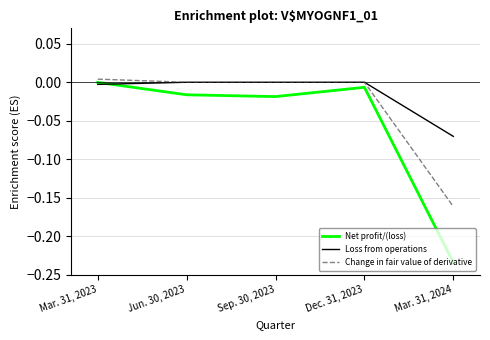

What position from the left is Jun. 30, 2023?

2